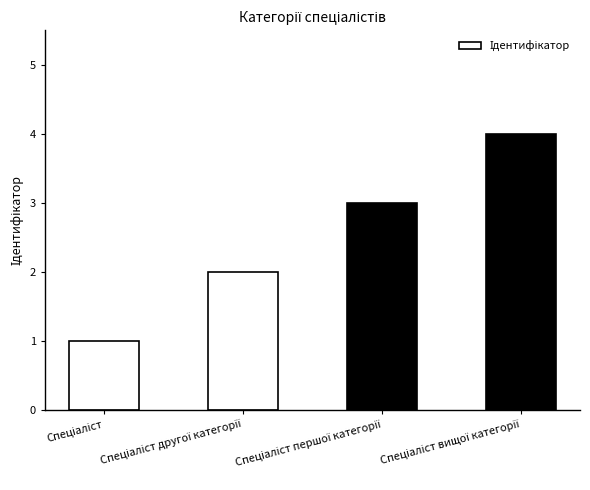

What is the maximum value shown in the chart?

4